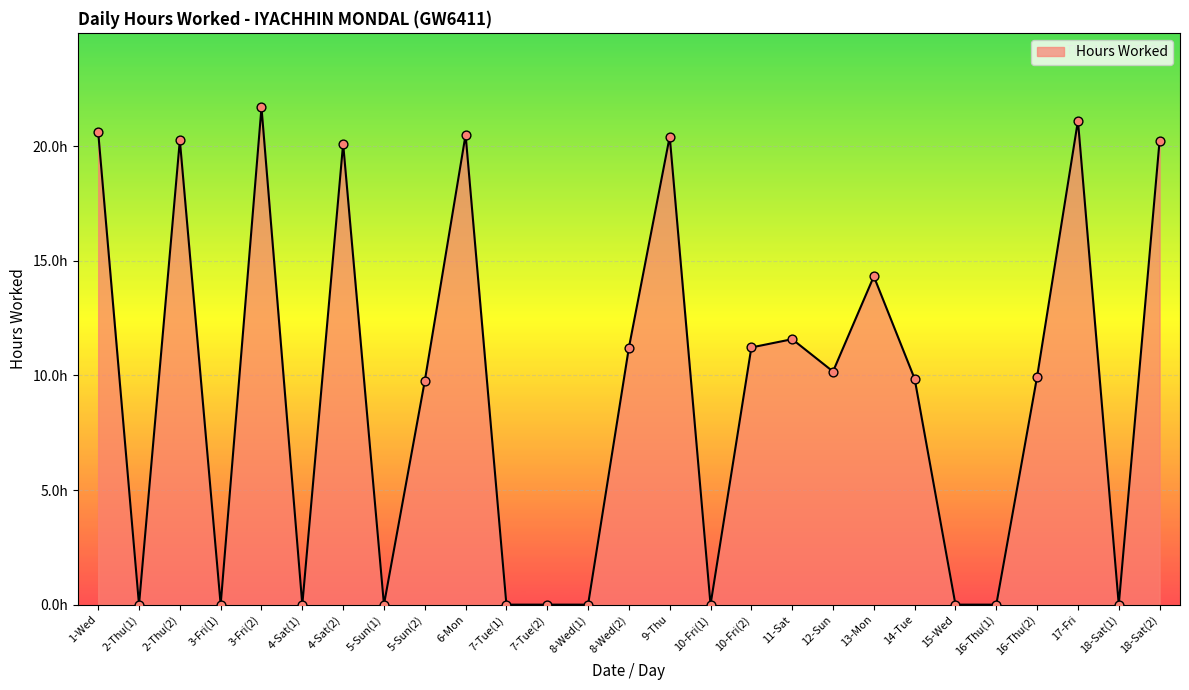

Between 18-Sat(2) and 3-Fri(2), which is larger?

3-Fri(2)